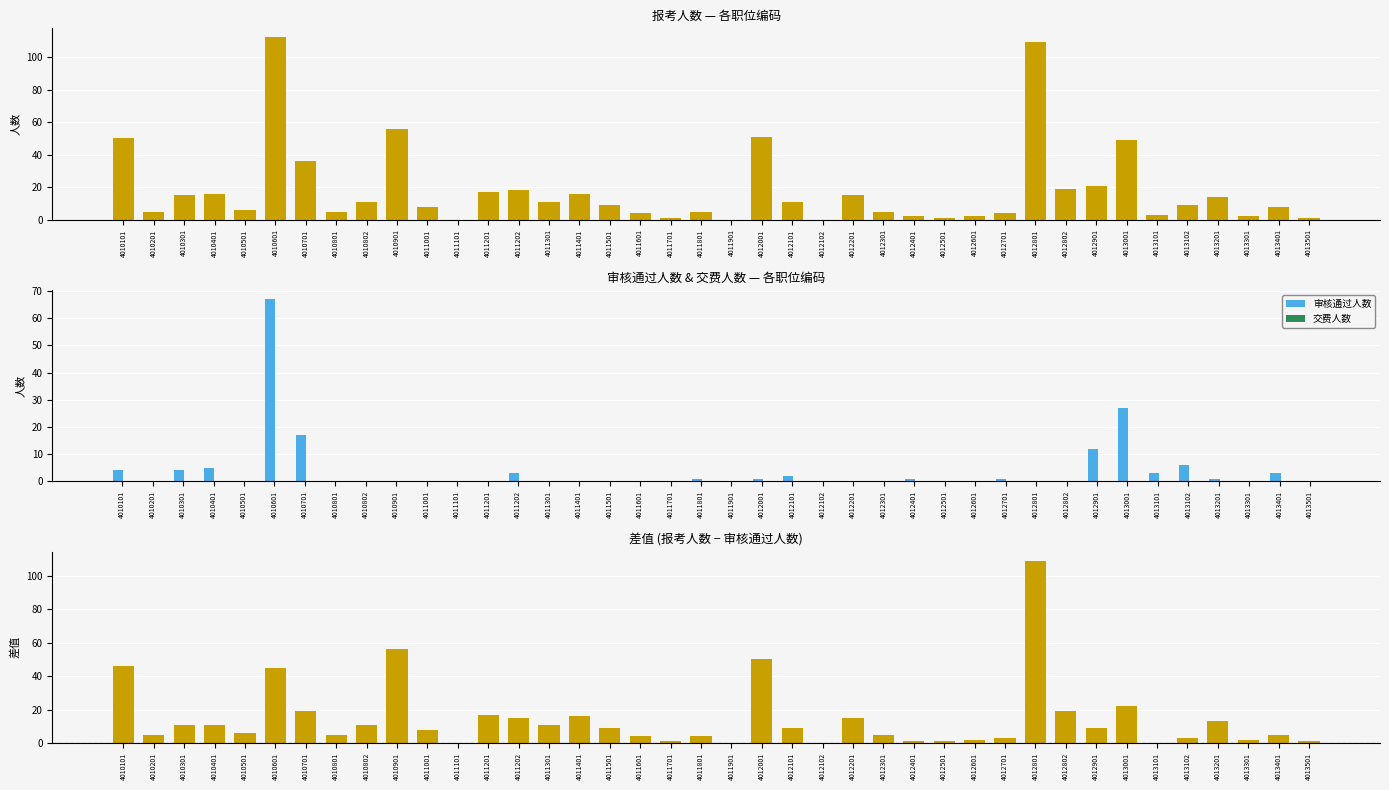

What is the spread (max minus min) of values at 4012301?

5